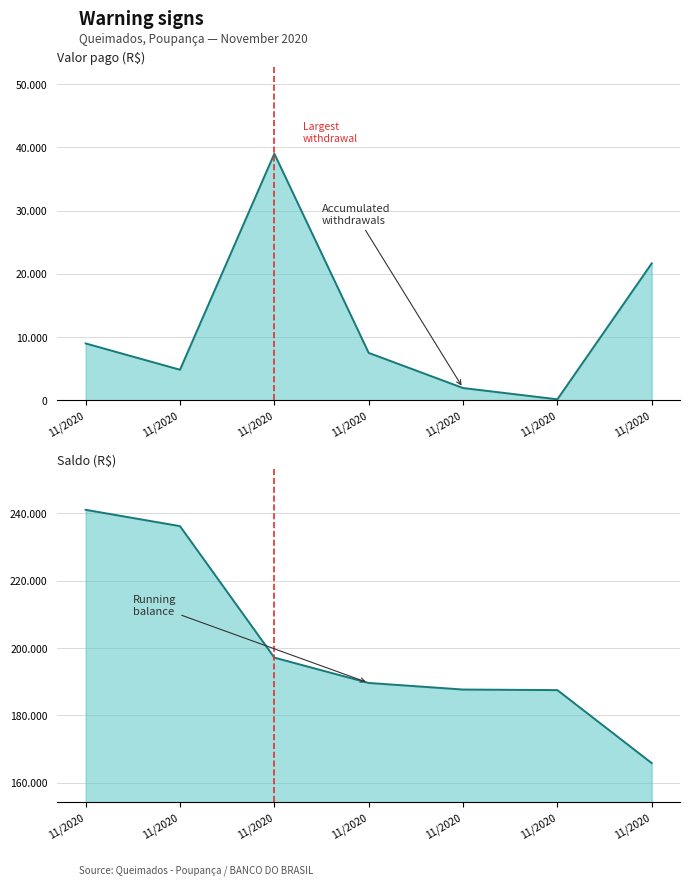

Which series has the largest range (max minus min)?

Saldo